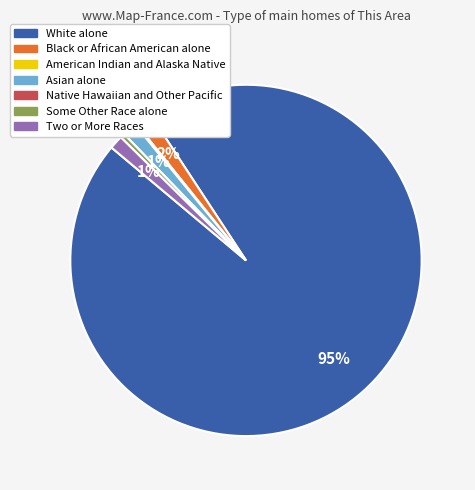

Which category accounts for the majority?

White alone